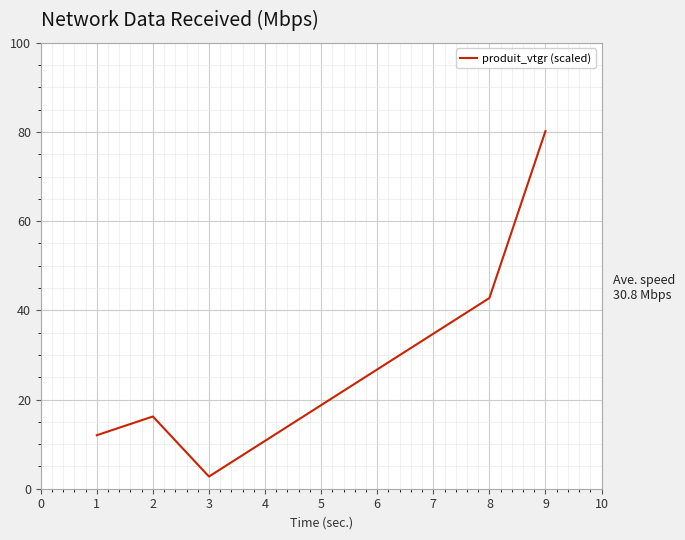

Reading left to right, what are all the values shown in this chart?

12.0	16.2	2.7	42.8	80.2